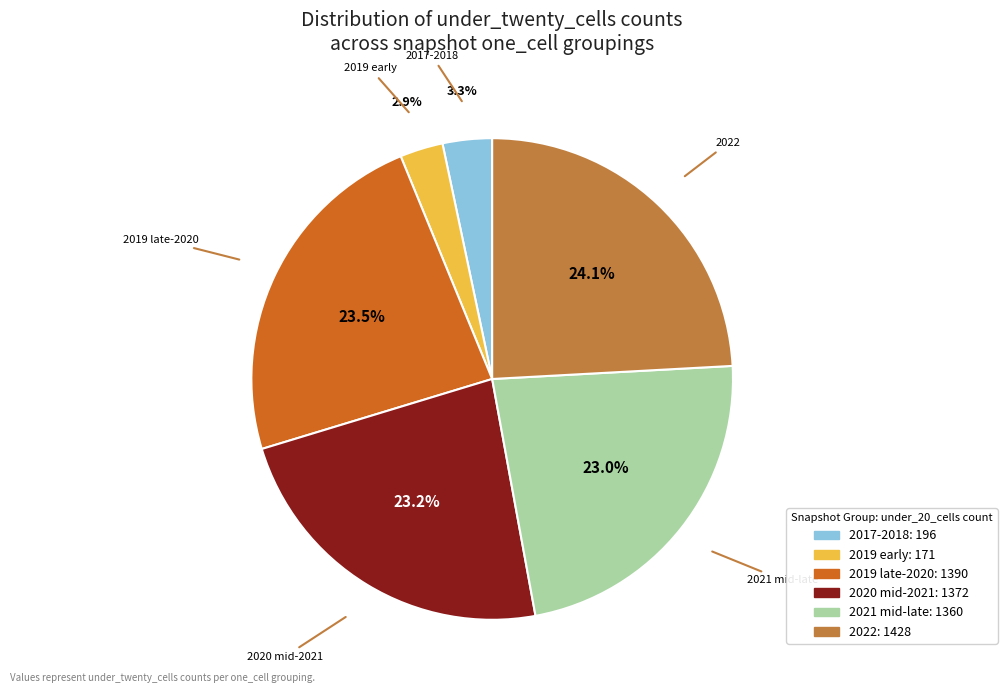

Is there a majority slice in this chart?

No